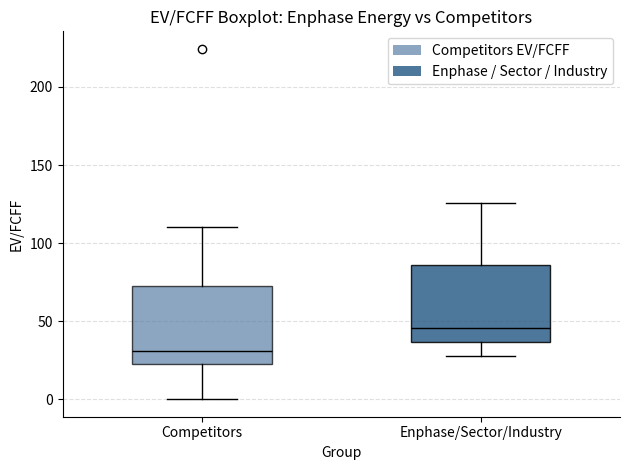

Reading left to right, read every box against the y-axis: the position of its median line, the range the box covers, and the ends of its whiskers. The values are not printed on the chart, so give them approximately, as read against the axis.

Competitors: median 30, box 25 to 75, whiskers 0 to 110
Enphase/Sector/Industry: median 45, box 35 to 85, whiskers 30 to 125